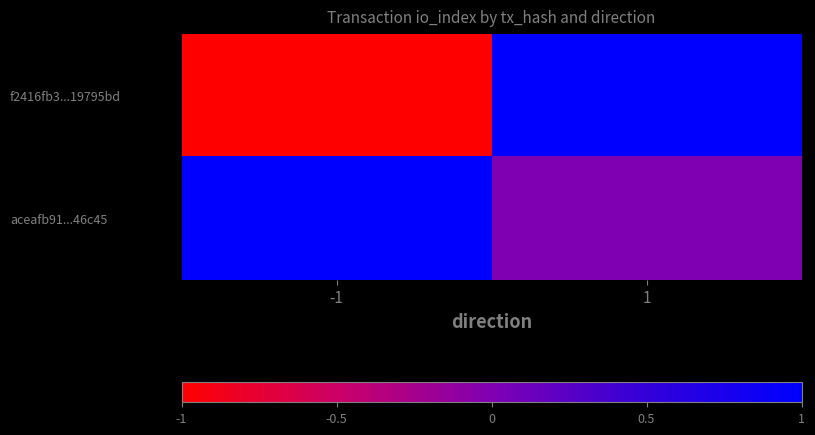

Reading right to left, list all the values displayed in this chart.

f2416fb3...19795bd: 1=1	-1=-1
aceafb91...46c45: 1=0	-1=1